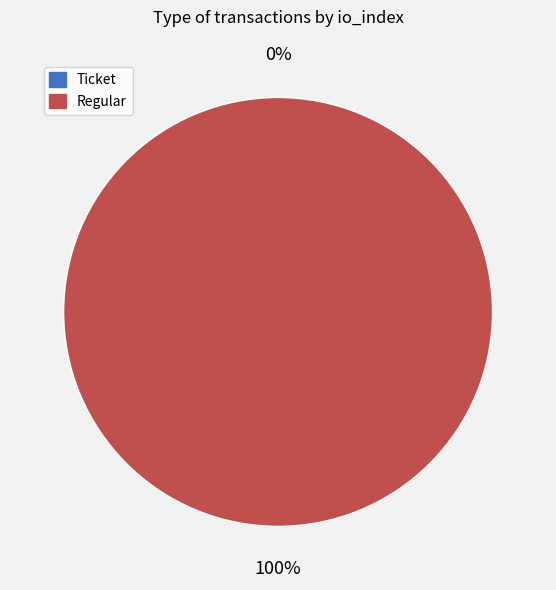

What is the smallest slice in the pie chart?

Ticket